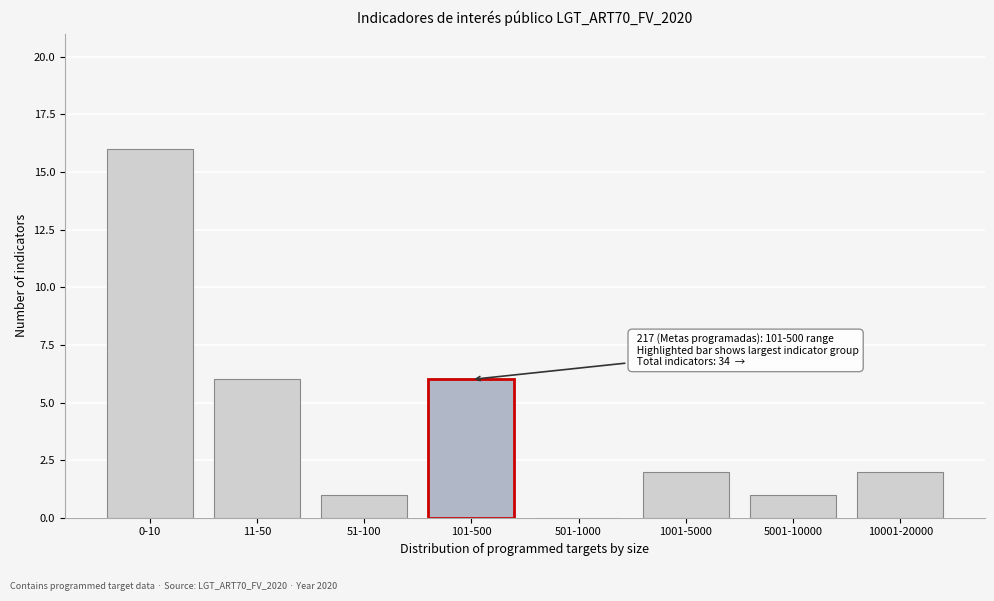

Reading left to right, what are all the values shown in this chart?

0-10=16	11-50=6	51-100=1	101-500=6	501-1000=0	1001-5000=2	5001-10000=1	10001-20000=2